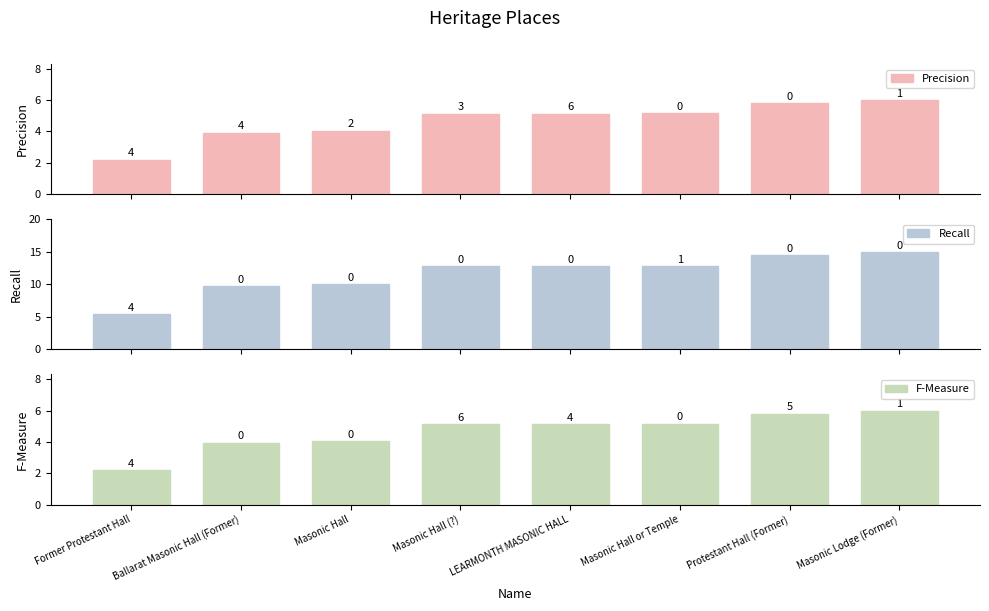

The value of Recall at Former Protestant Hall is 5.5. True or false?

True